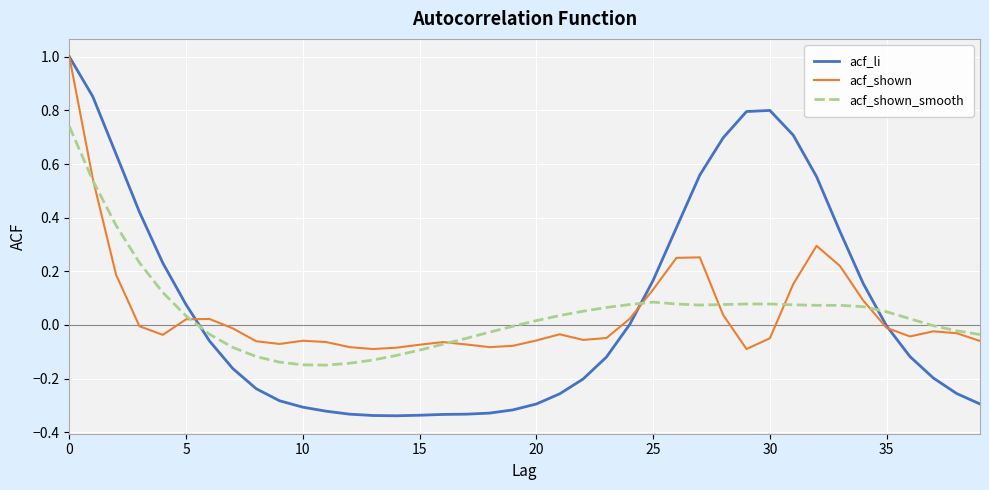

Which series has the widest spread of values?

acf_li